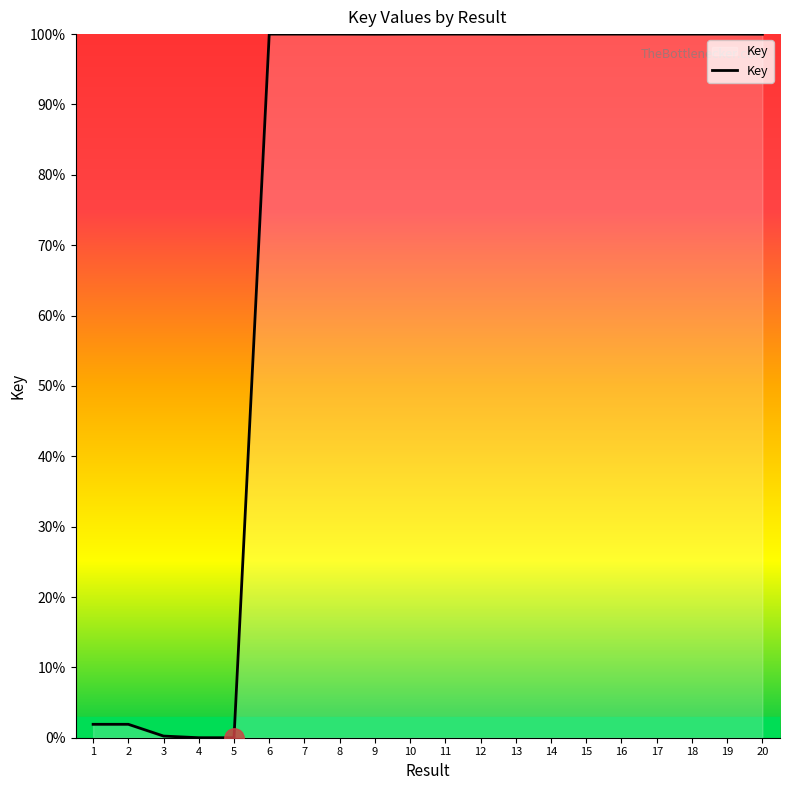

Where is the data nearest to the value 50?

1